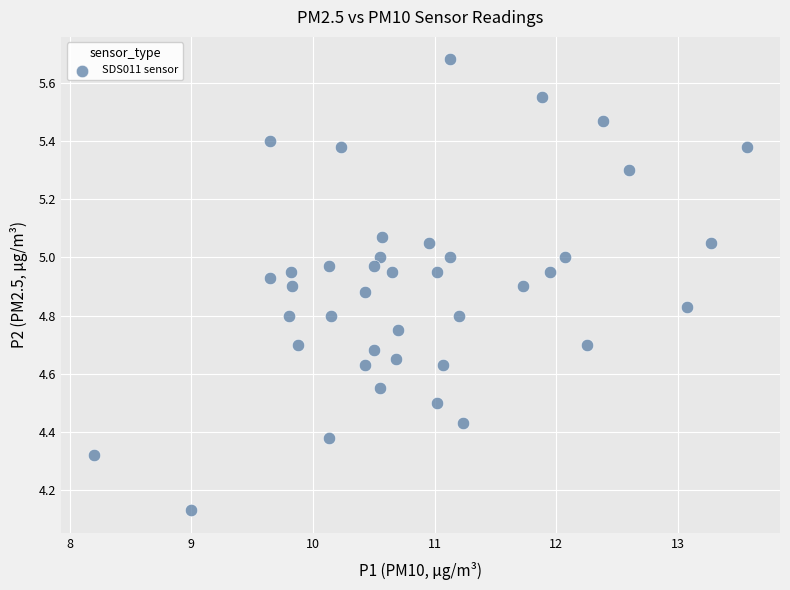

Count the number of points in this scatter plot.

40